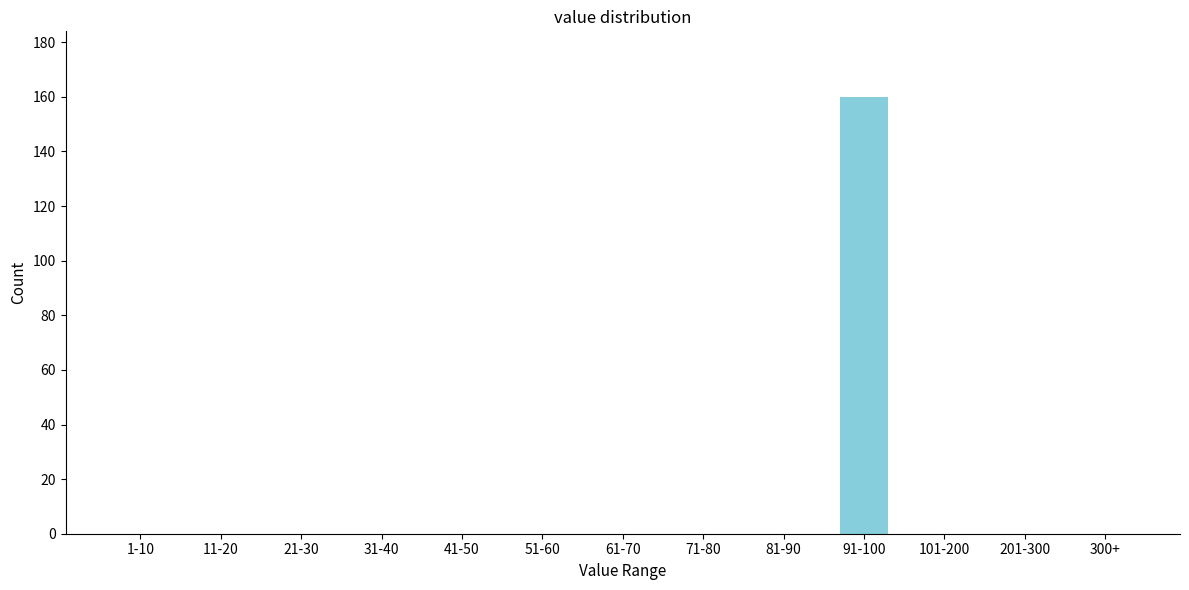

Reading right to left, what are all the values shown in this chart?

300+=0	201-300=0	101-200=0	91-100=160	81-90=0	71-80=0	61-70=0	51-60=0	41-50=0	31-40=0	21-30=0	11-20=0	1-10=0